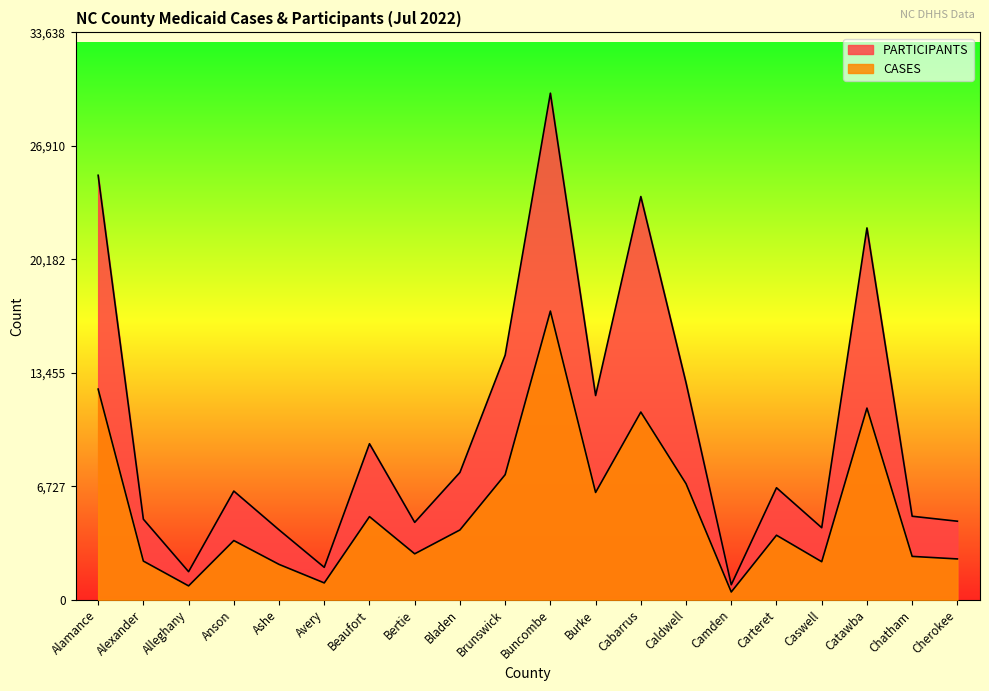

Does the chart display data point markers on the line(s)?

No